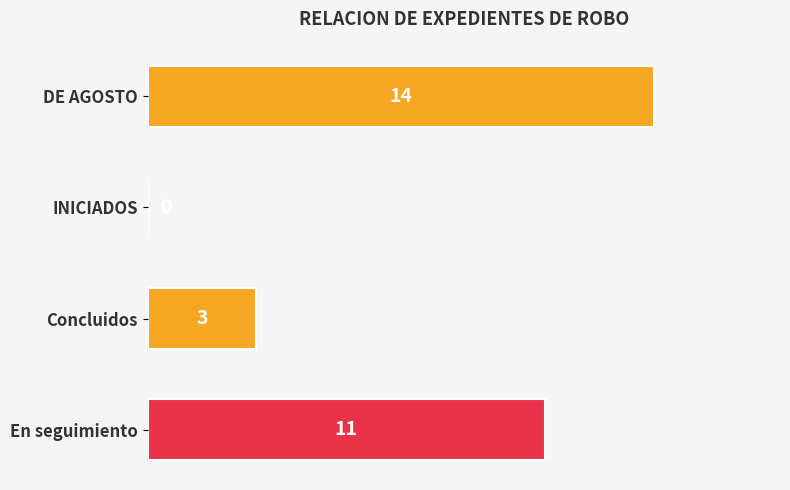

Reading top to bottom, extract all data points from this chart.

DE AGOSTO=14	INICIADOS=0	Concluidos=3	En seguimiento=11